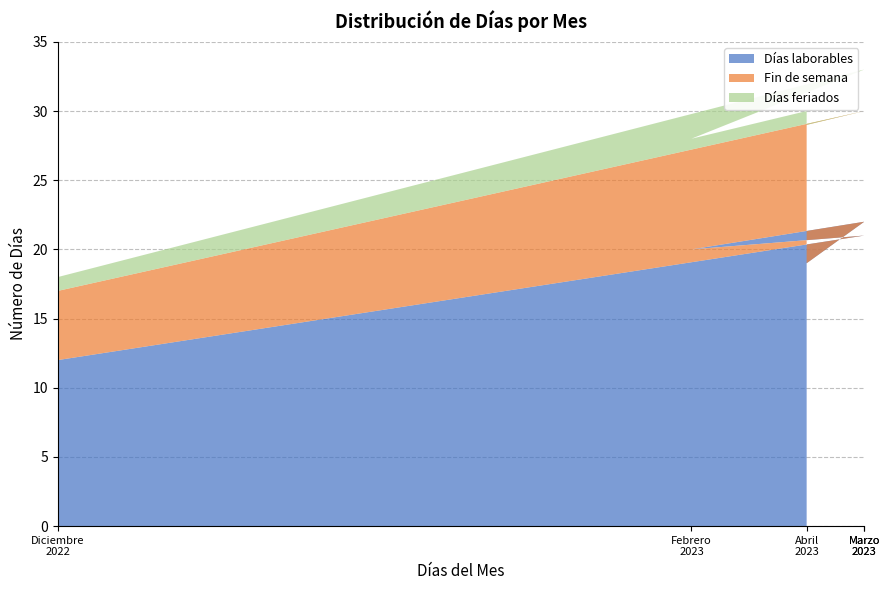

Reading left to right, what are all the values shown in this chart?

Días laborables: 12	21	20	22	19
Fin de semana: 5	9	8	8	10
Días feriados: 1	3	0	1	1